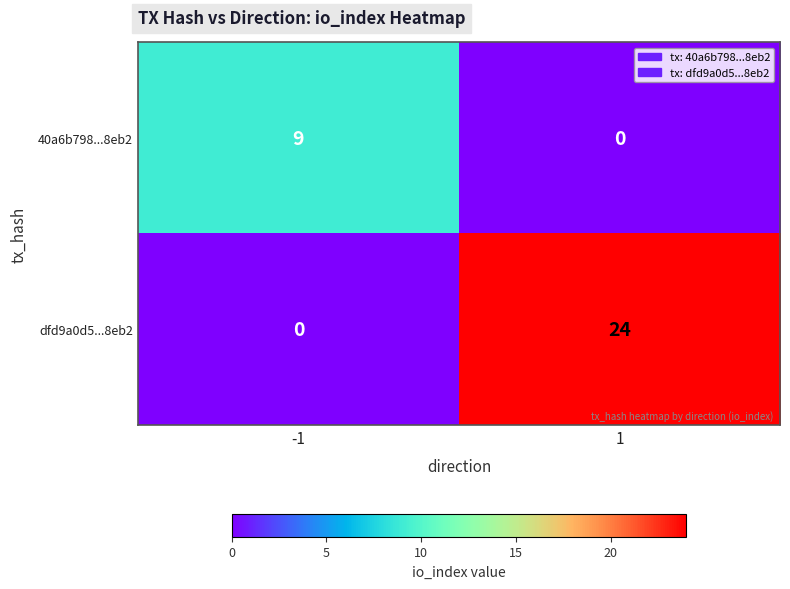

What is the sum of the dfd9a0d5...8eb2 values at -1 and 1?

24